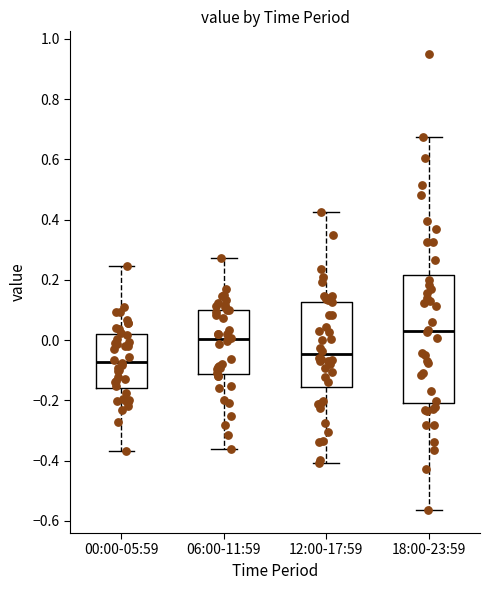

Where is the lower edge of the box for 18:00-23:59 on the y-axis? The values are not printed on the chart, so give them approximately, as read against the axis.

-0.20